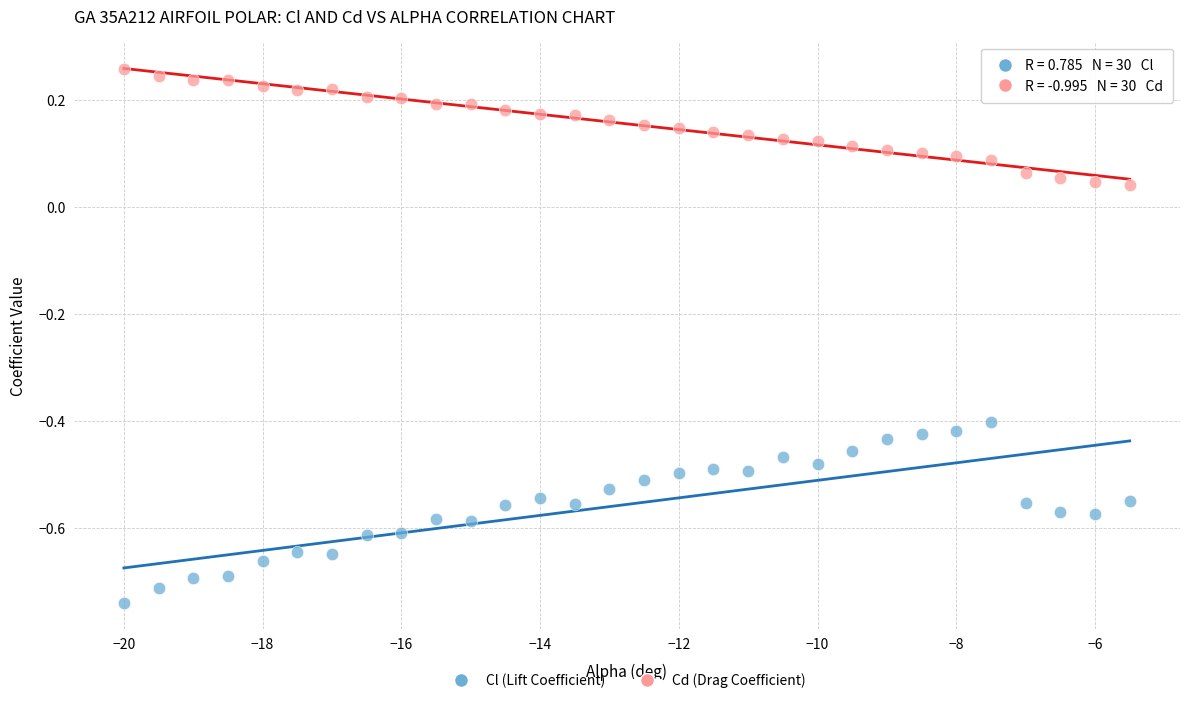

Which series contains the lowest Y value?

Cl (Lift Coefficient)